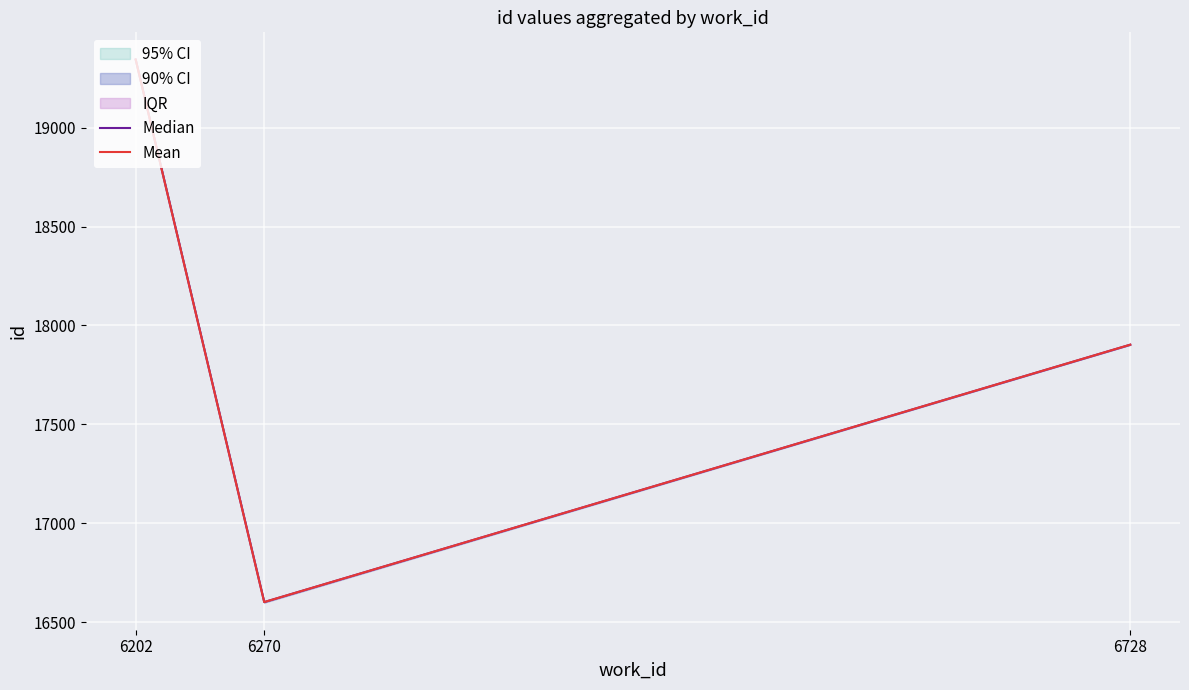

At which label does Median first exceed 17903?

6202